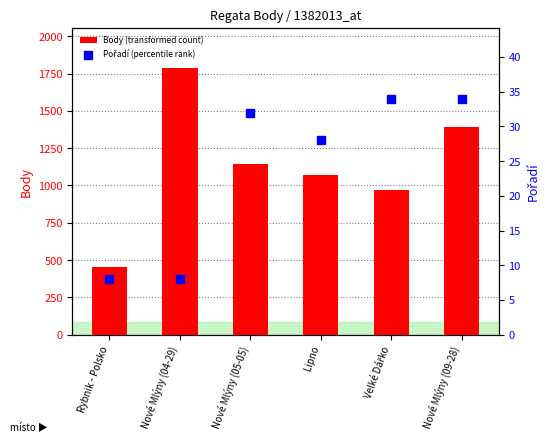

Is the value of Pořadí (percentile rank) at Nové Mlýny (04-29) greater than the value of Body (transformed count) at Lipno?

No